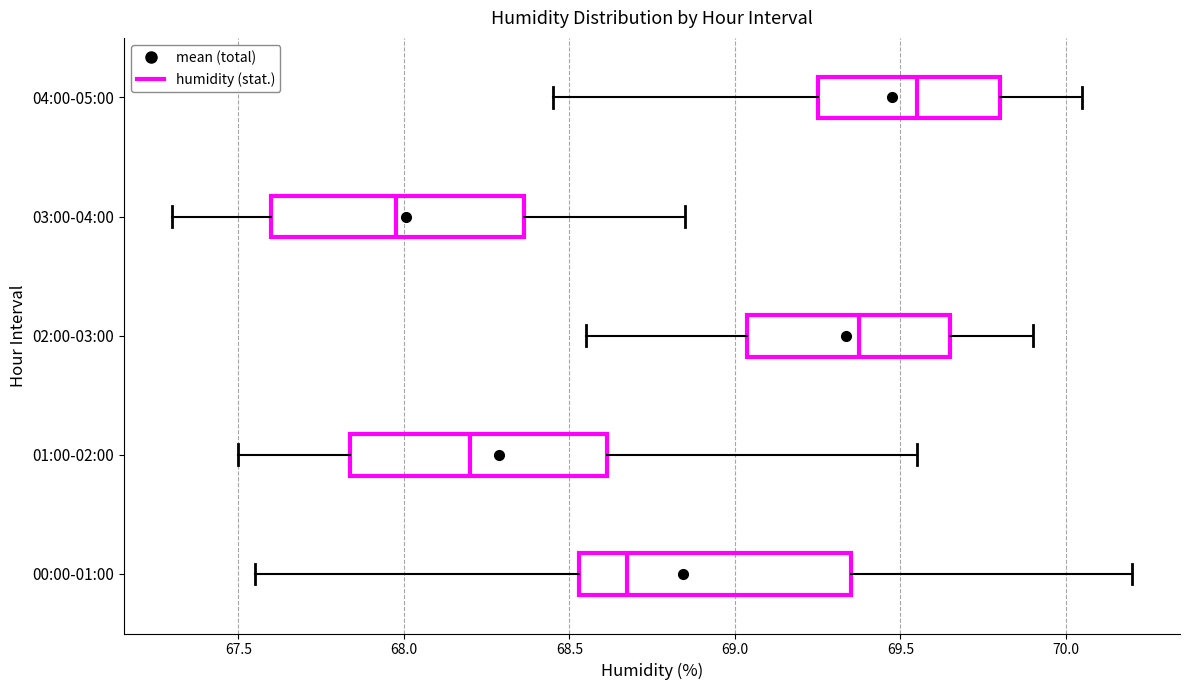

Which box has the furthest to the left median line?

03:00-04:00